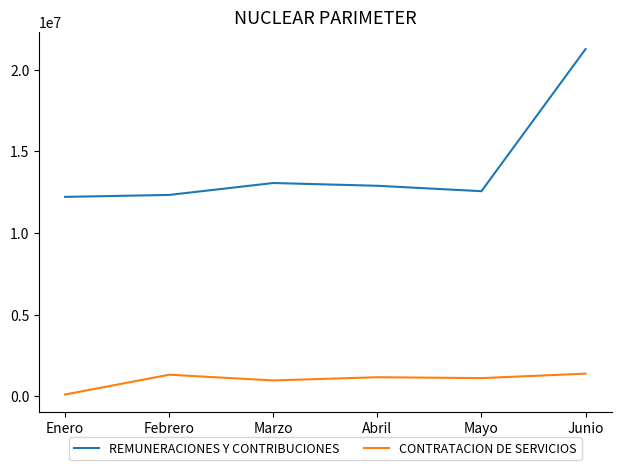

What is the approximate value of REMUNERACIONES Y CONTRIBUCIONES at Febrero?

12331095.6